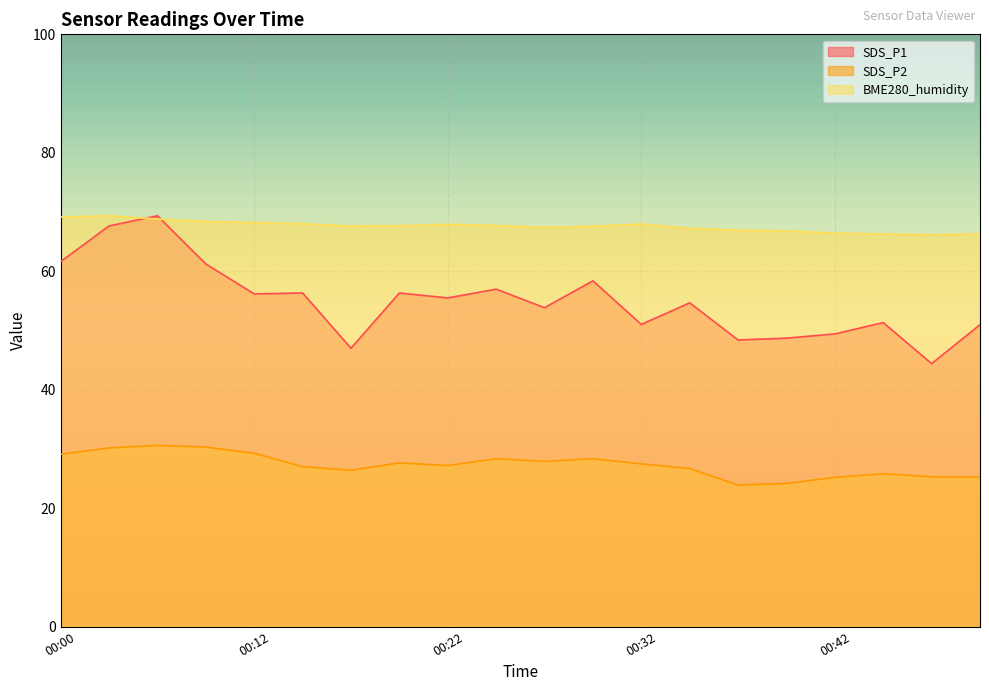

The value of BME280_humidity at 00:20 is 38.5. True or false?

False